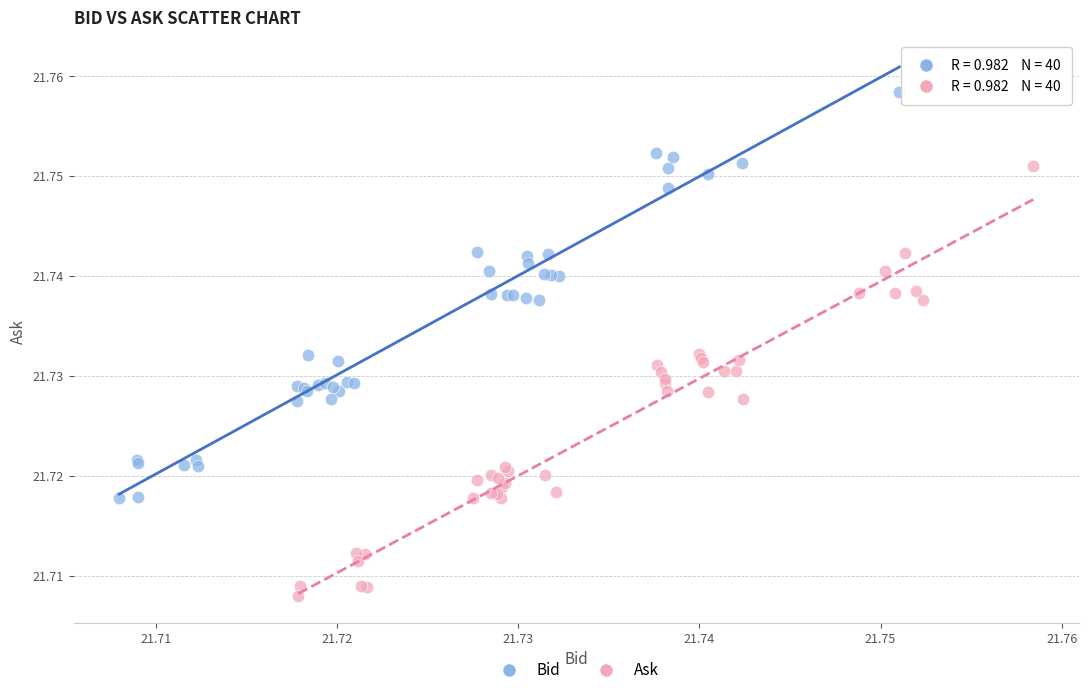

Which series has the largest Y range (max minus min)?

Ask